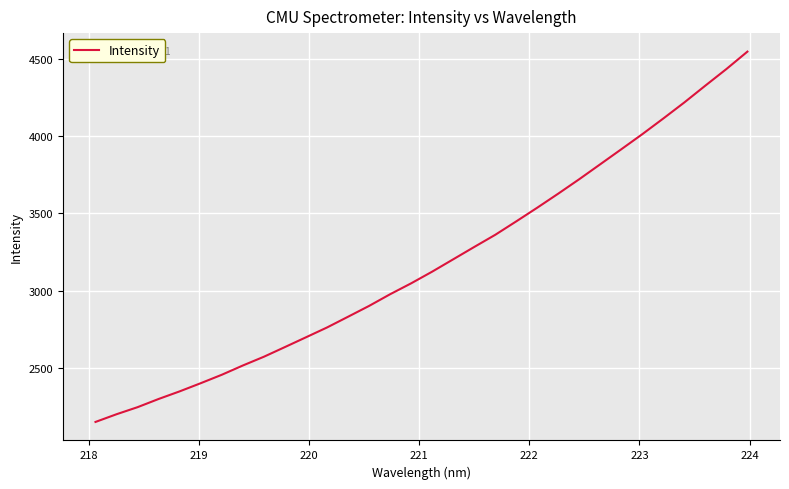

Count the number of categories in the chart.

32